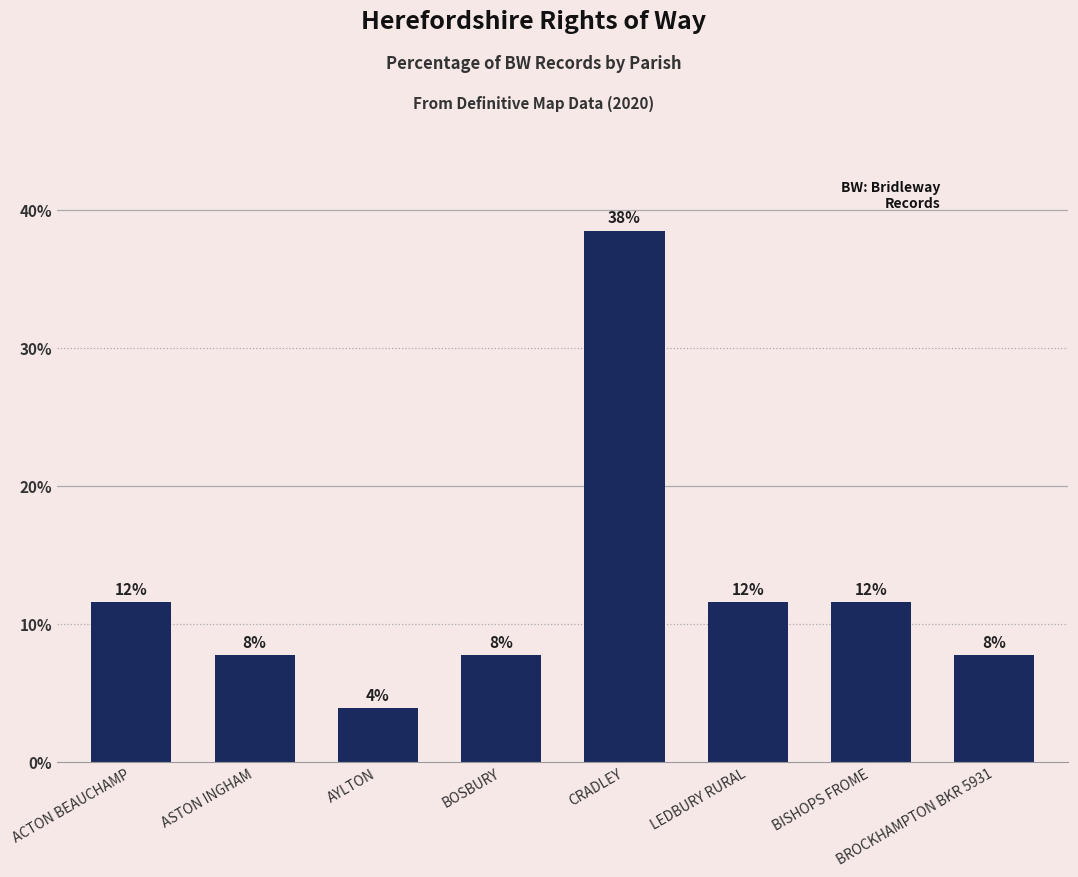

Rank the categories by value from highest to lowest.

CRADLEY, ACTON BEAUCHAMP, LEDBURY RURAL, BISHOPS FROME, ASTON INGHAM, BOSBURY, BROCKHAMPTON BKR 5931, AYLTON